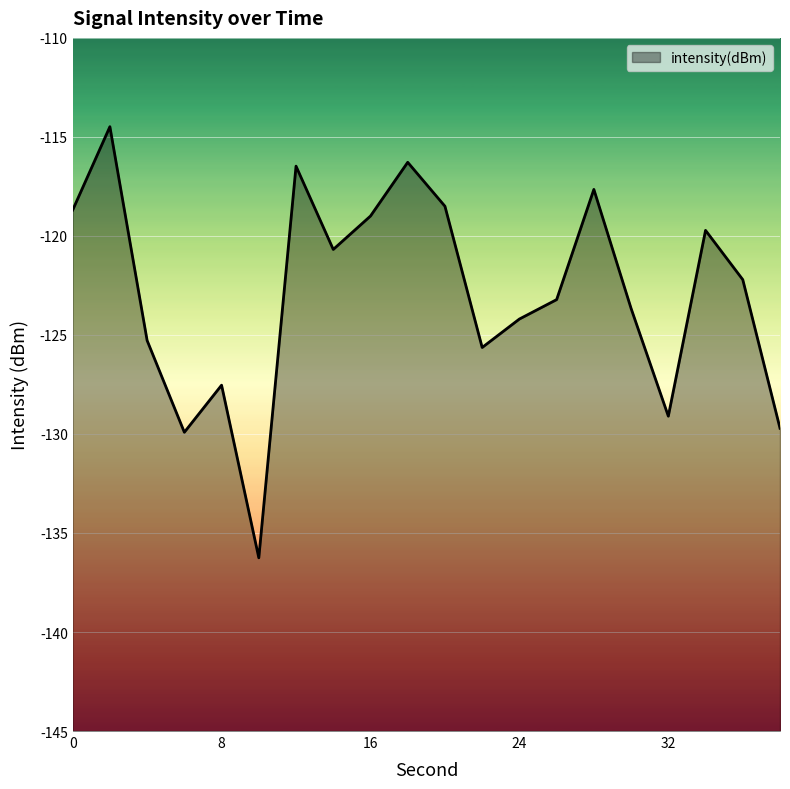

Is it true that the value at 20 is -118.5?

True